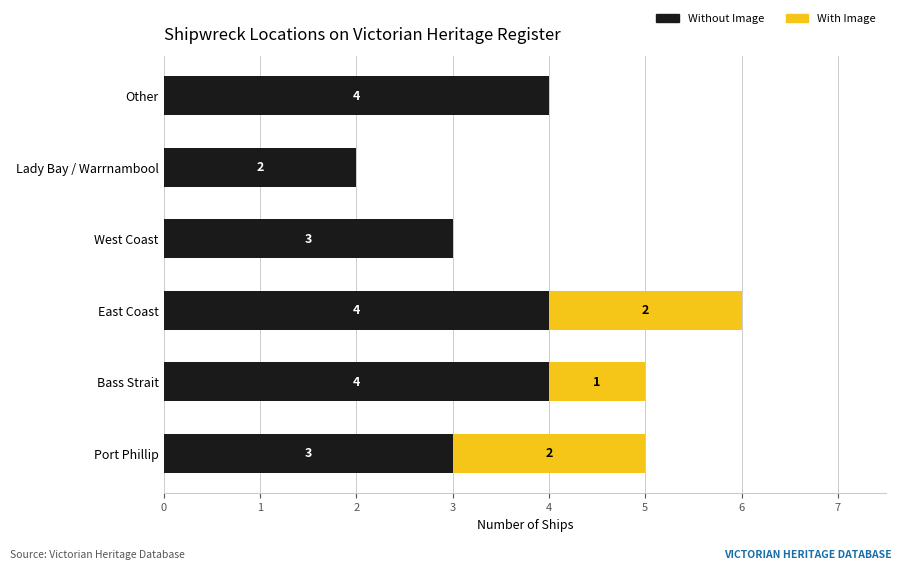

What are all the series names shown in the legend?

Without Image, With Image